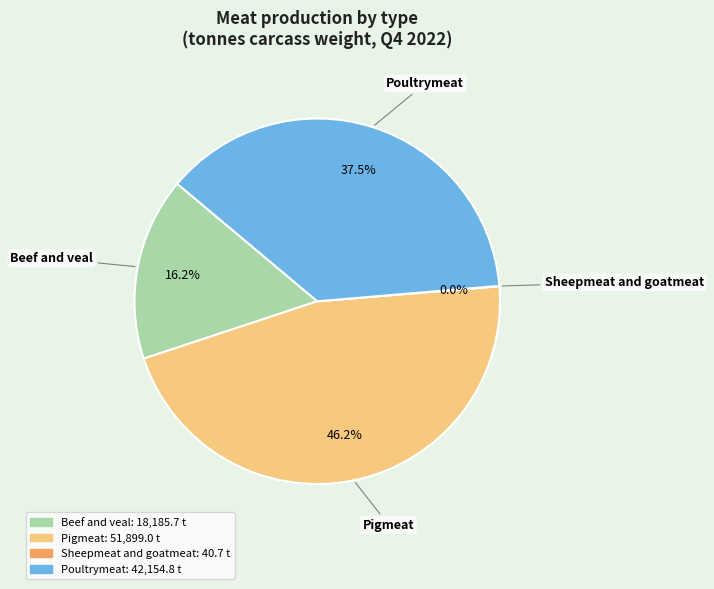

Does Pigmeat account for over 50% of the chart?

No